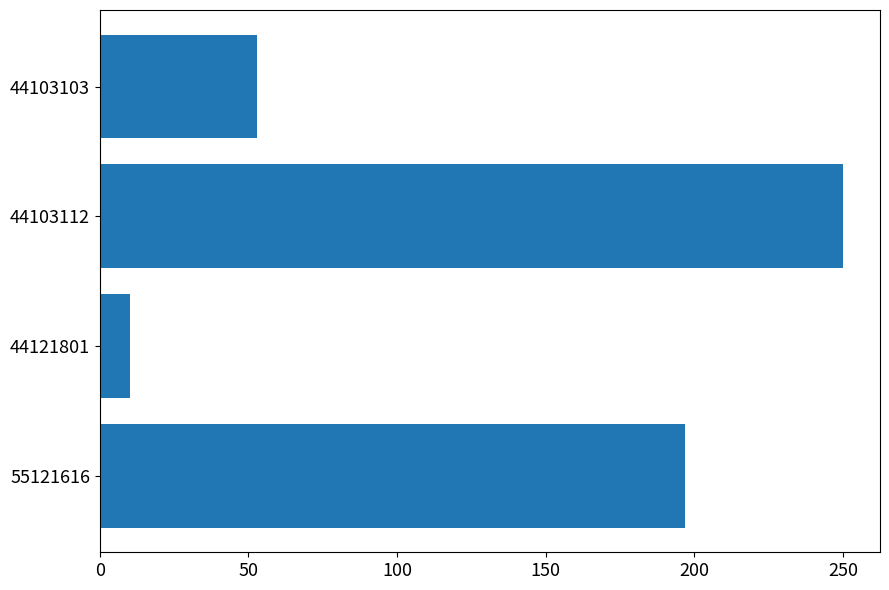

Rank the categories by value from lowest to highest.

44121801, 44103103, 55121616, 44103112